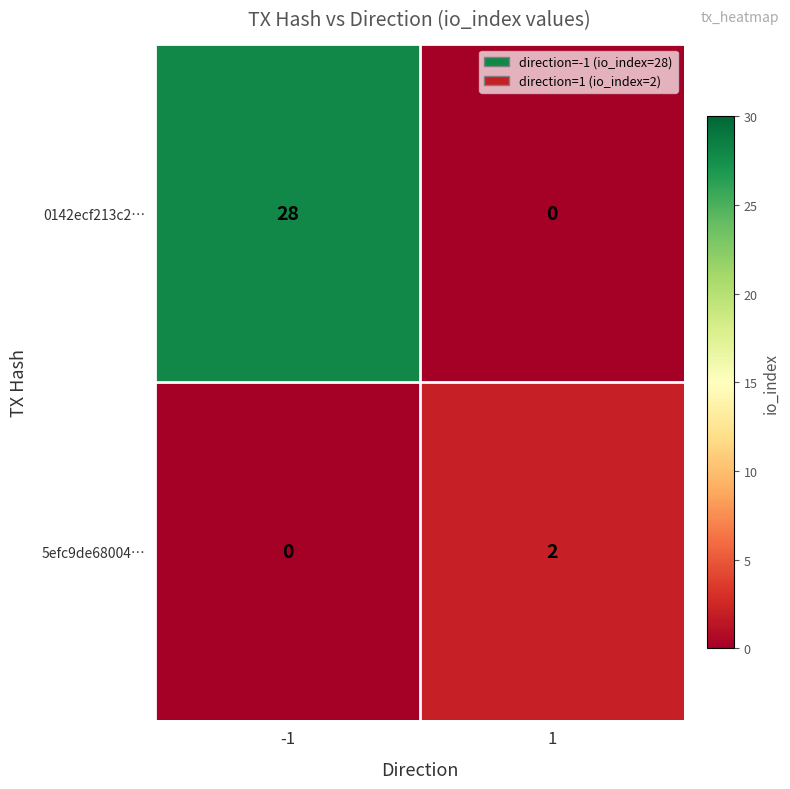

What is the average value of the 0142ecf213c2… series?

14